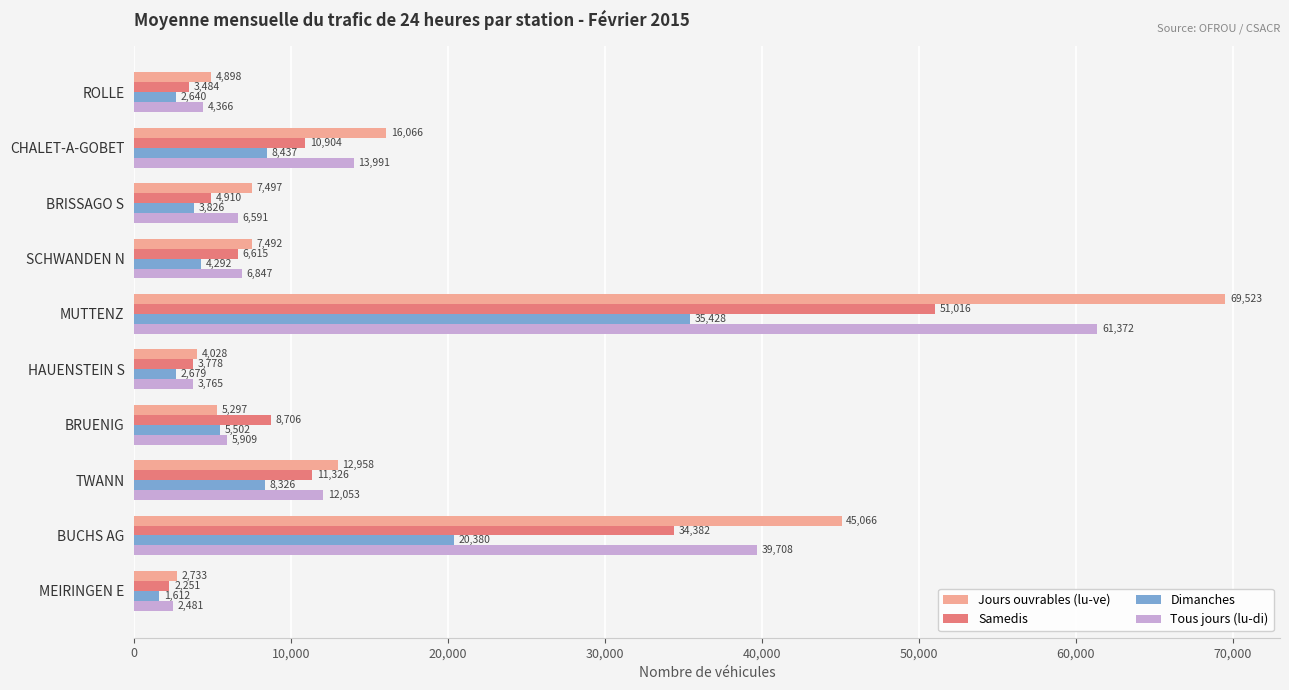

What is the average value of the Jours ouvrables (lu-ve) series?

17555.8